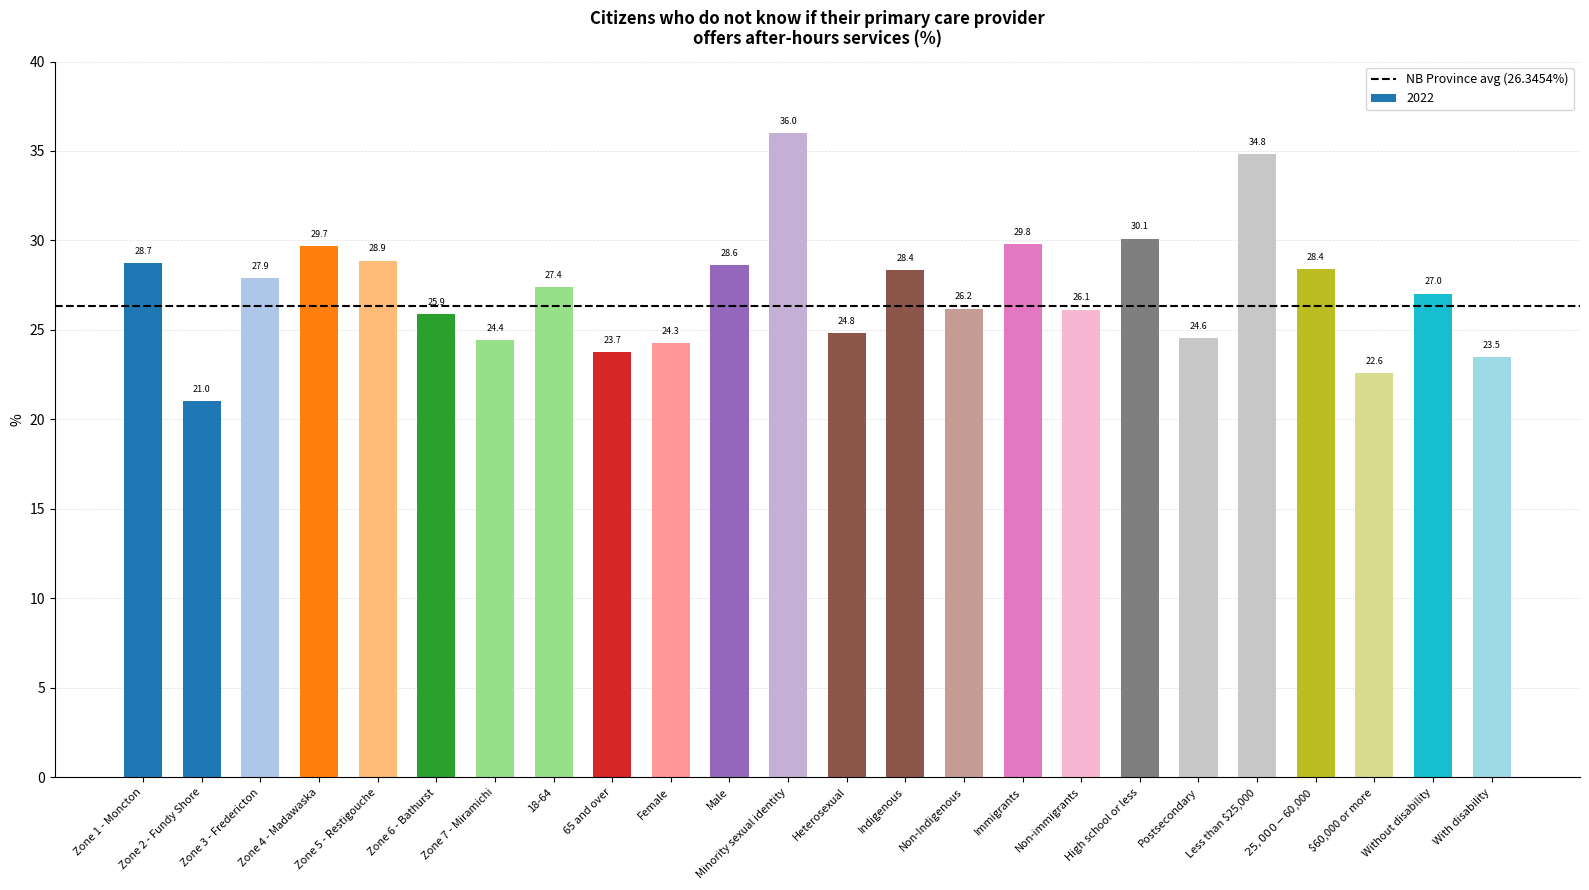

What is the label of the 24th bar from the right?

Zone 1 - Moncton